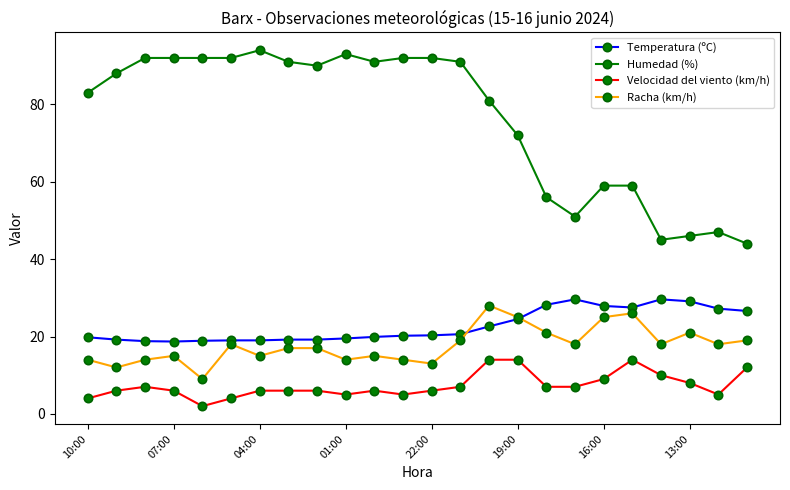

Which series has the widest spread of values?

Humedad (%)